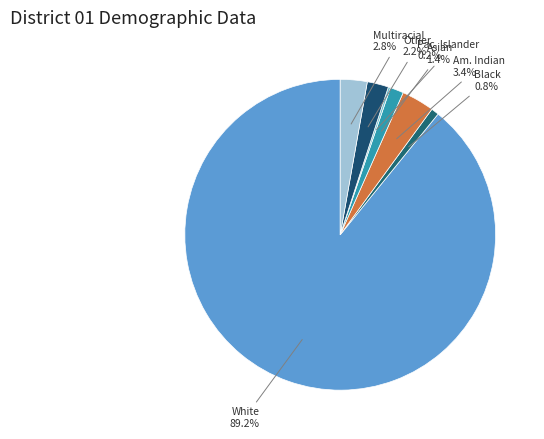

What is the smallest slice in the pie chart?

Native Hawaiian and Other Pacific